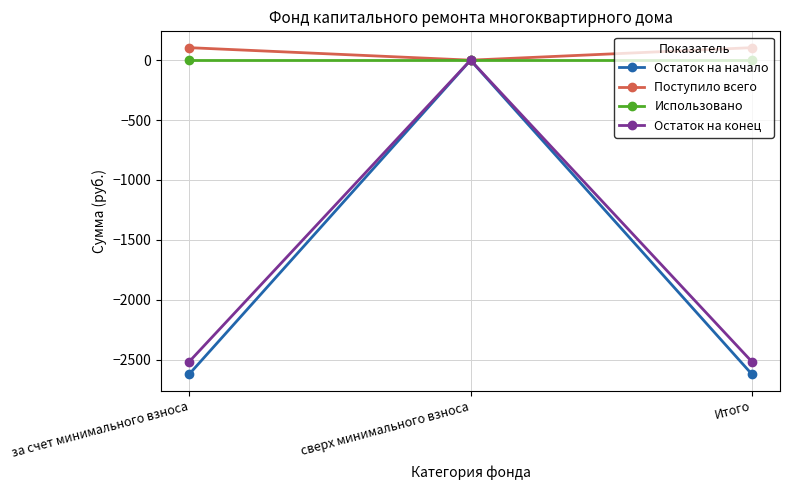

What is the total value across all series at за счет минимального взноса?

-5033.9